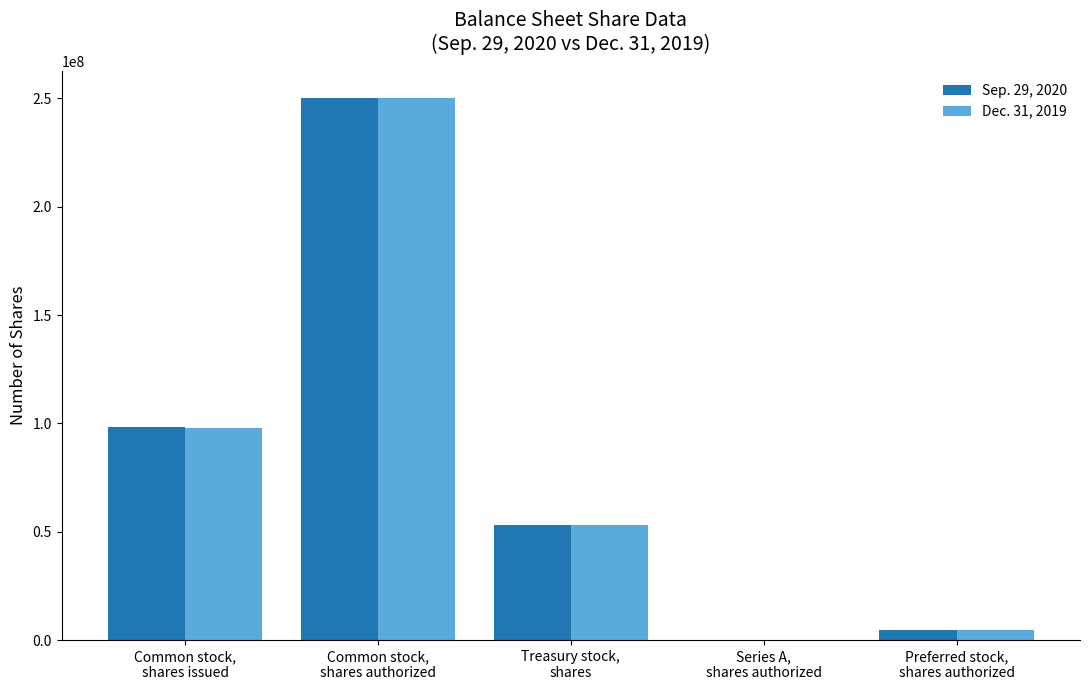

What are all the series names shown in the legend?

Sep. 29, 2020, Dec. 31, 2019